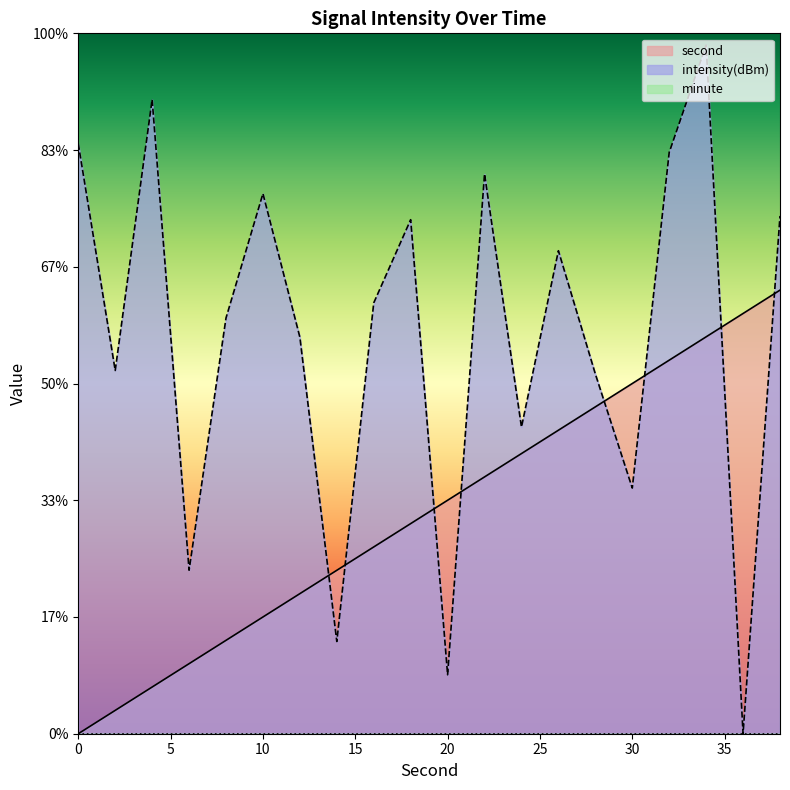

Does the chart display data point markers on the line(s)?

No